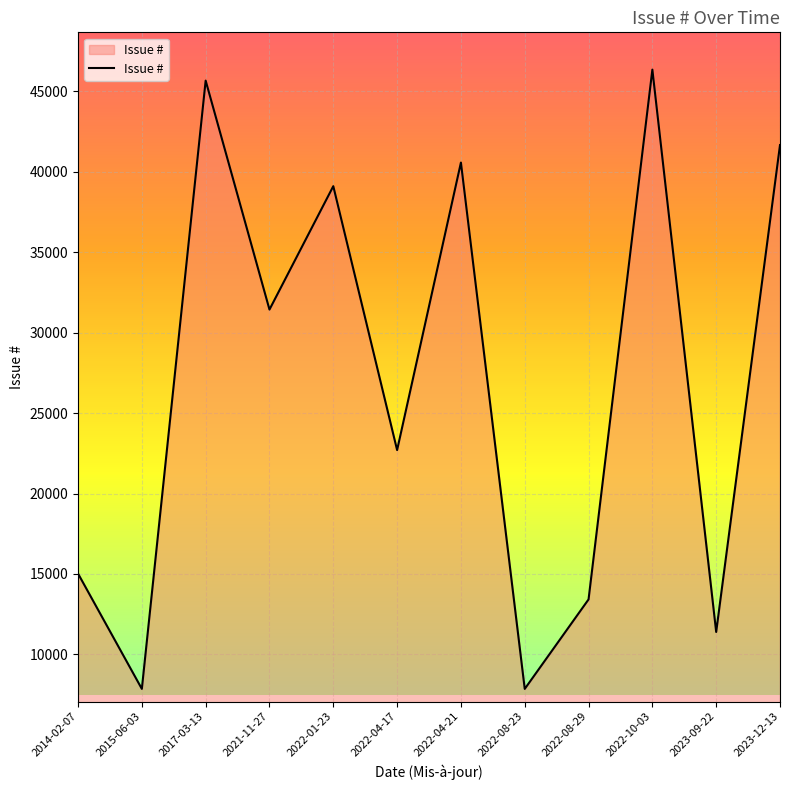

True or false: the data shows 11397 at 2023-09-22.

True